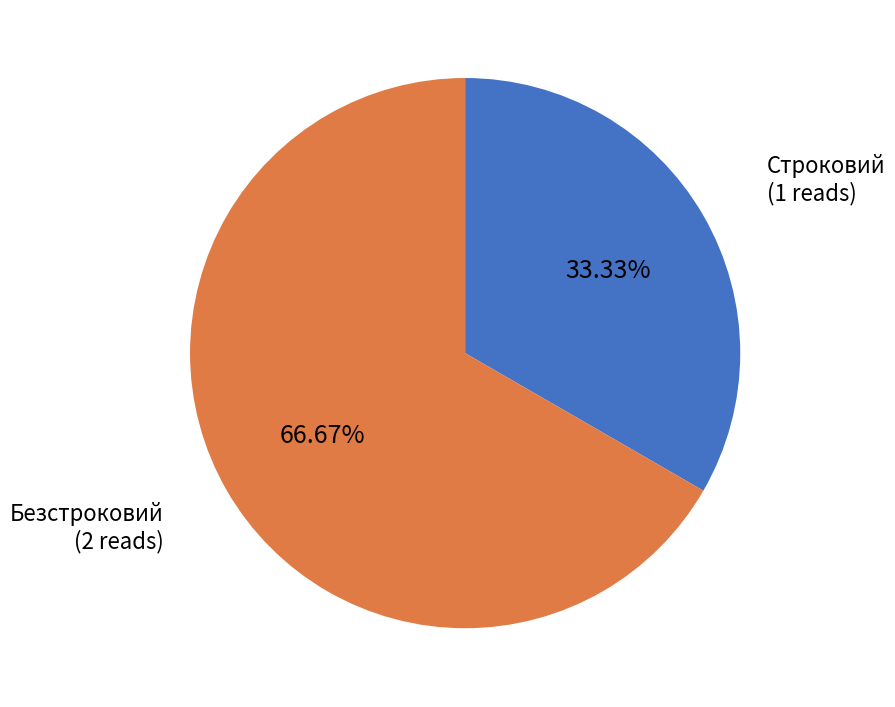

Does any single category account for the majority?

Yes